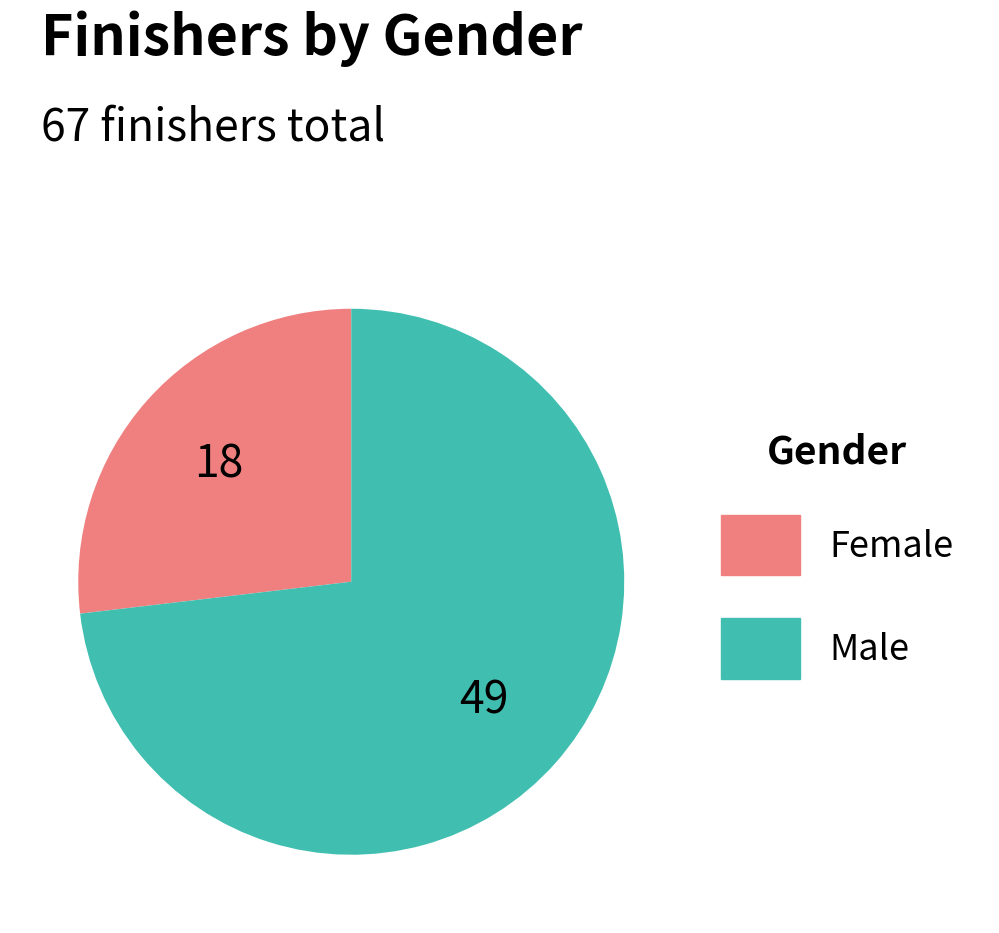

Is there a majority slice in this chart?

Yes